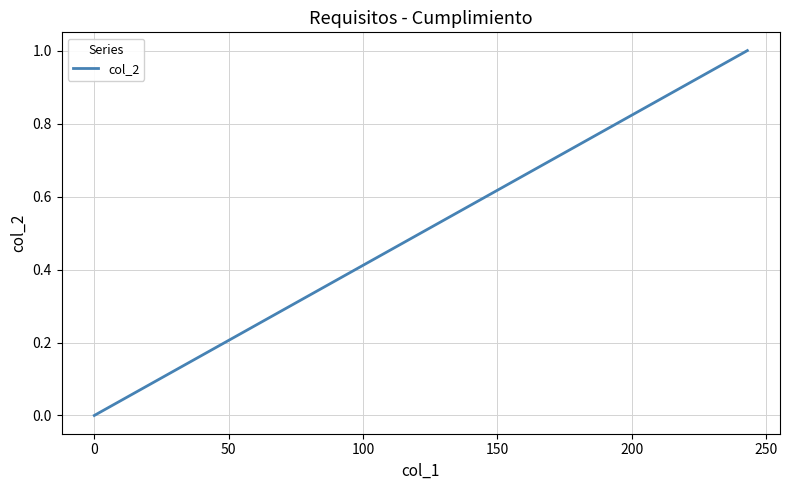

What is the sum of all values?

2.0